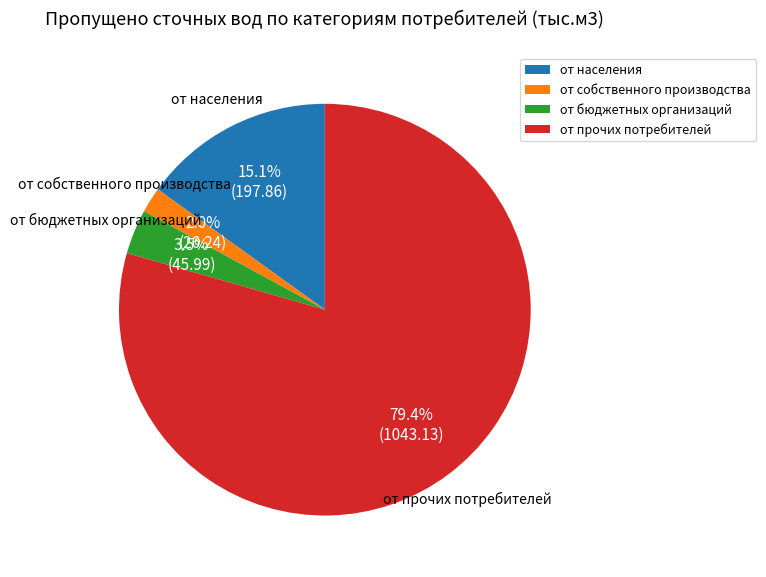

How many segments does this pie chart have?

4